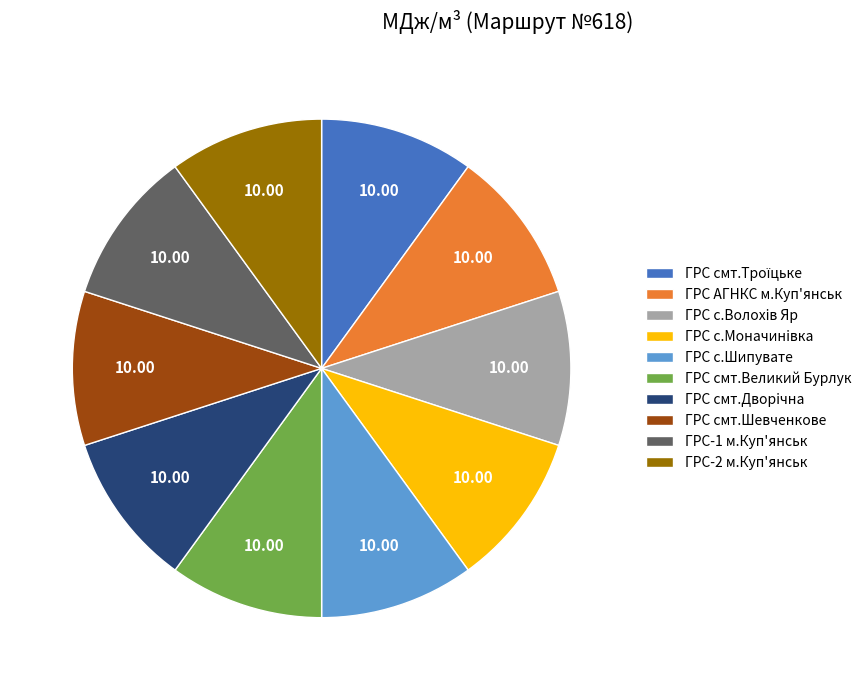

Does any single category account for the majority?

No